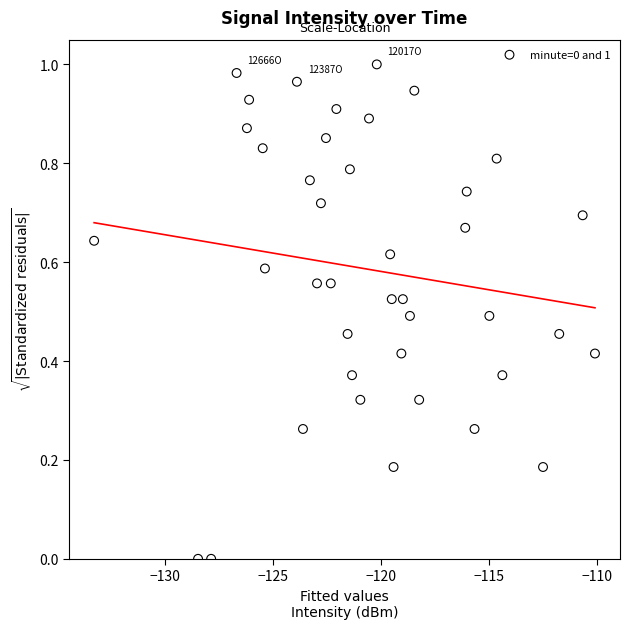

What is the range of X values (max minus min)?

23.2